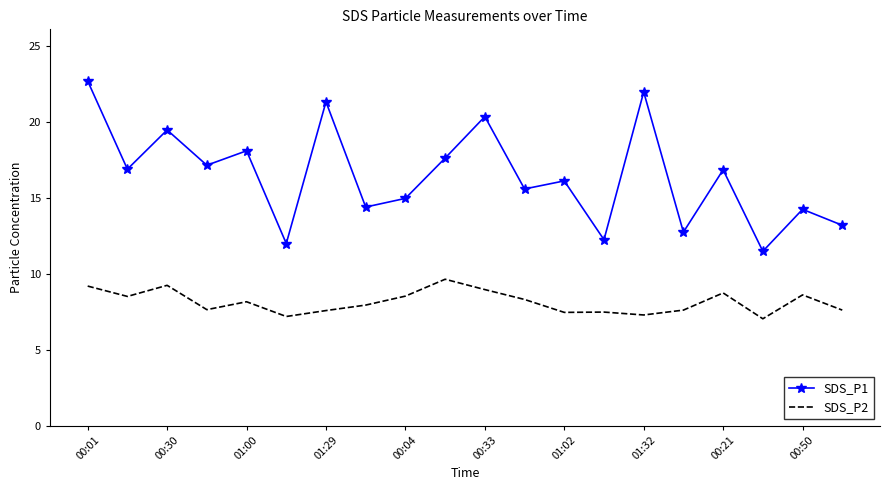

List the series in order of their peak value, highest first.

SDS_P1, SDS_P2